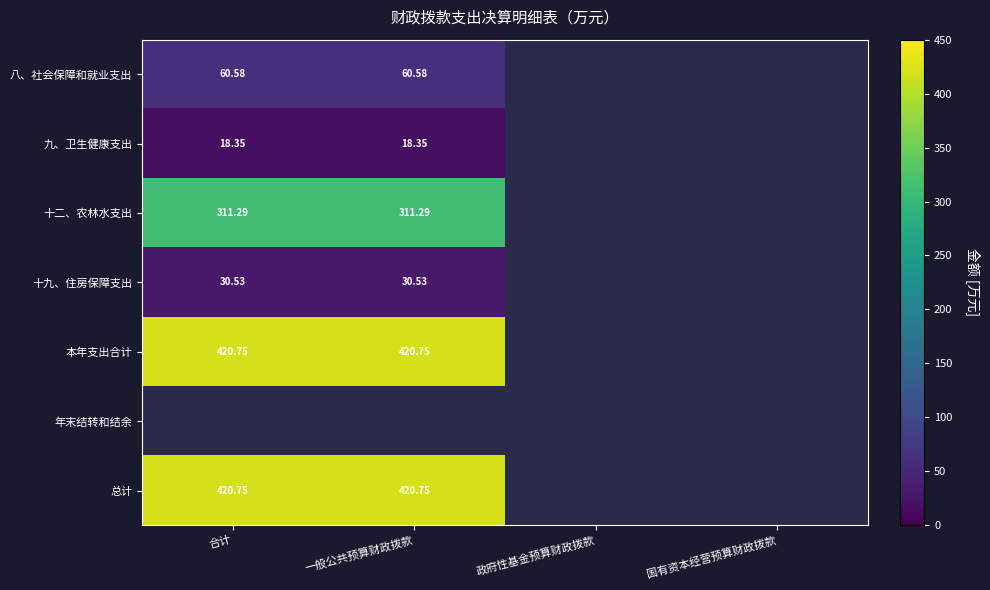

What is the smallest value displayed?

18.4